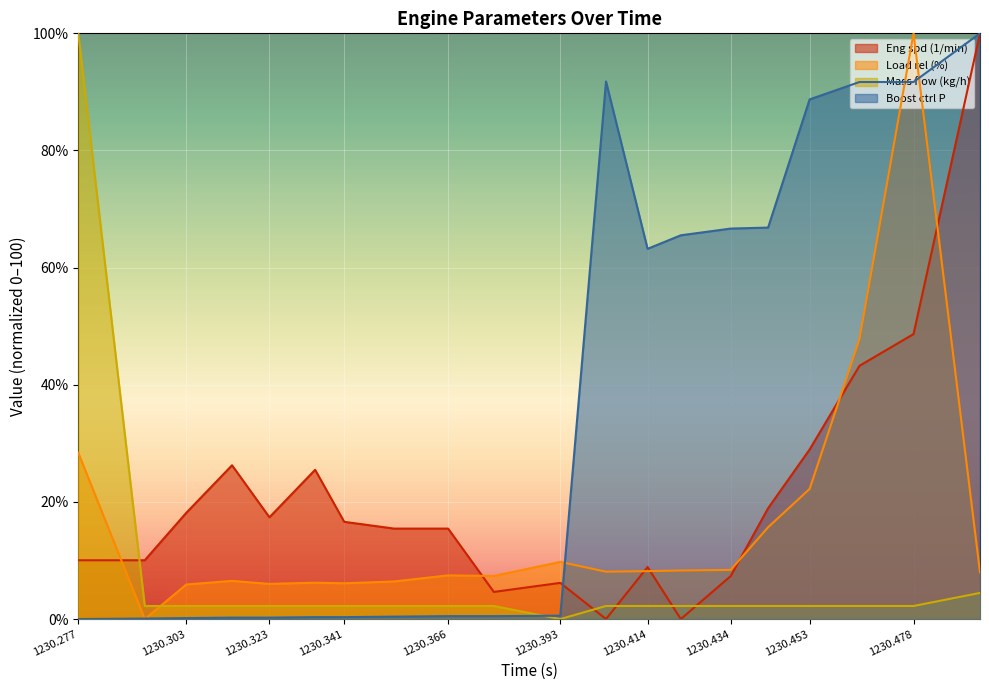

In Boost ctrl P, how many points are higher than both neighbors (excluding endpoints)?

1